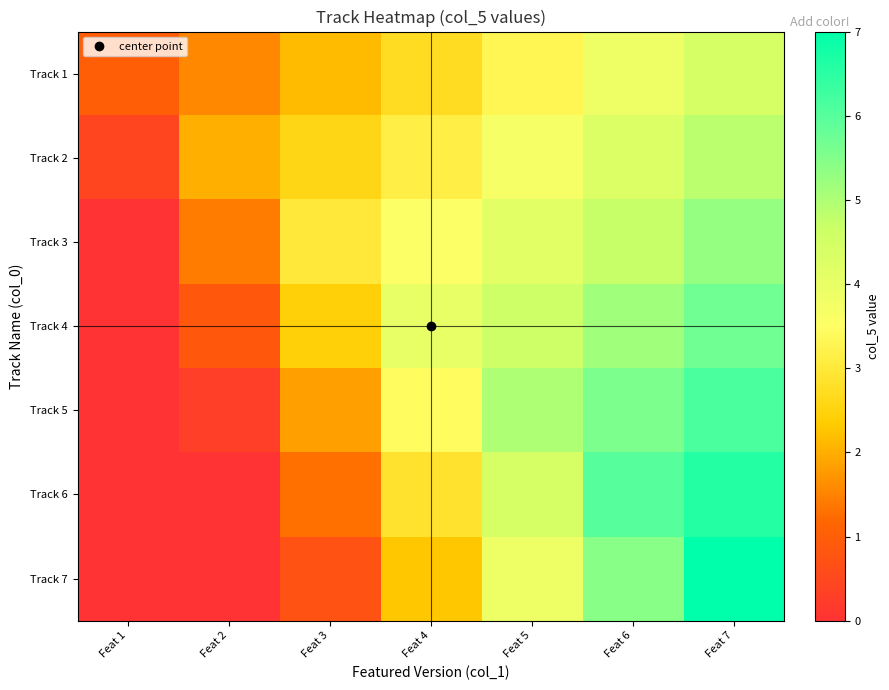

What is the total value across all series at Feat 7?

40.0